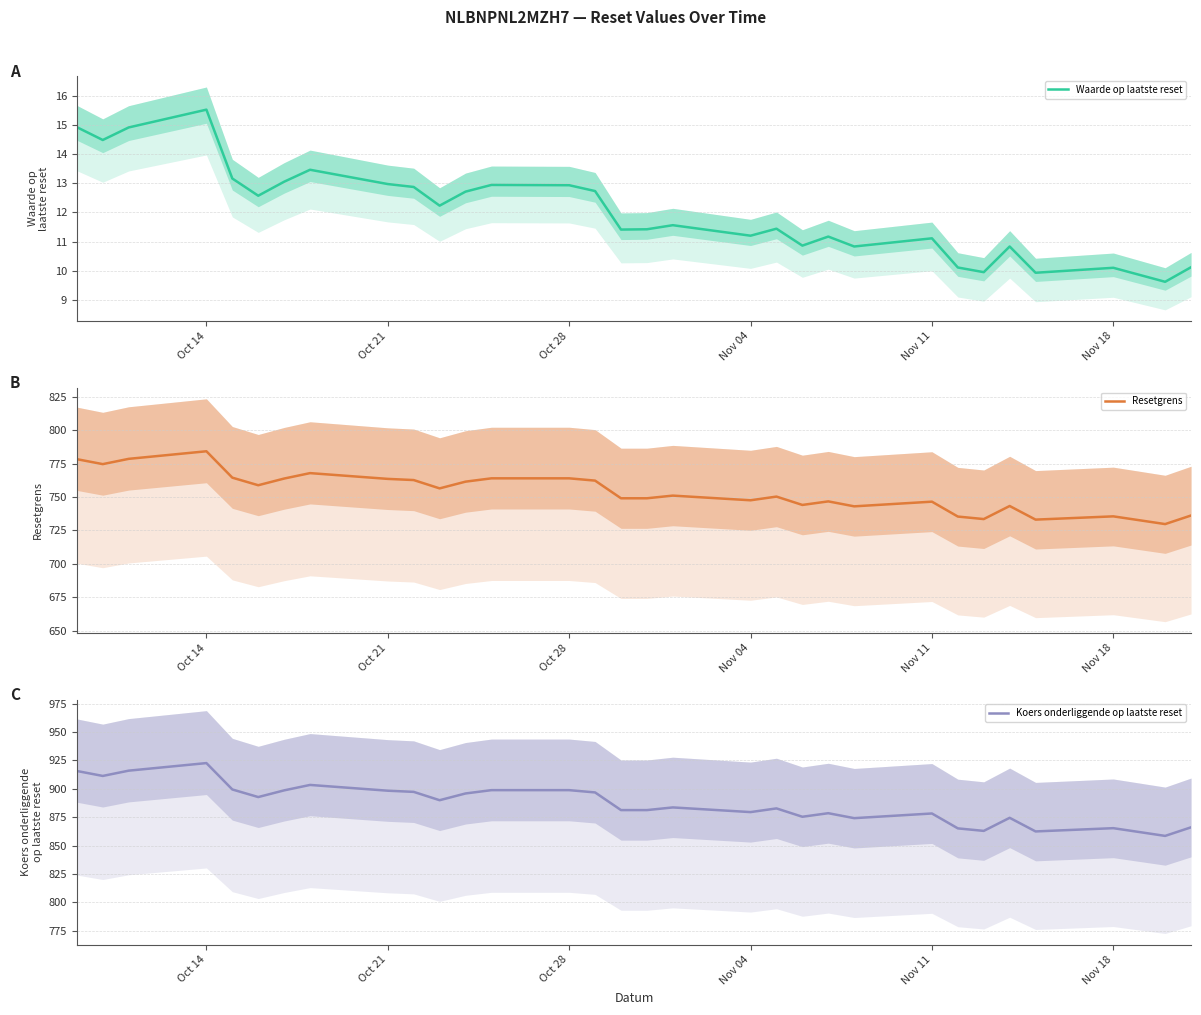

True or false: Koers onderliggende op laatste reset has a value of 1134.2 at Nov 18.

False